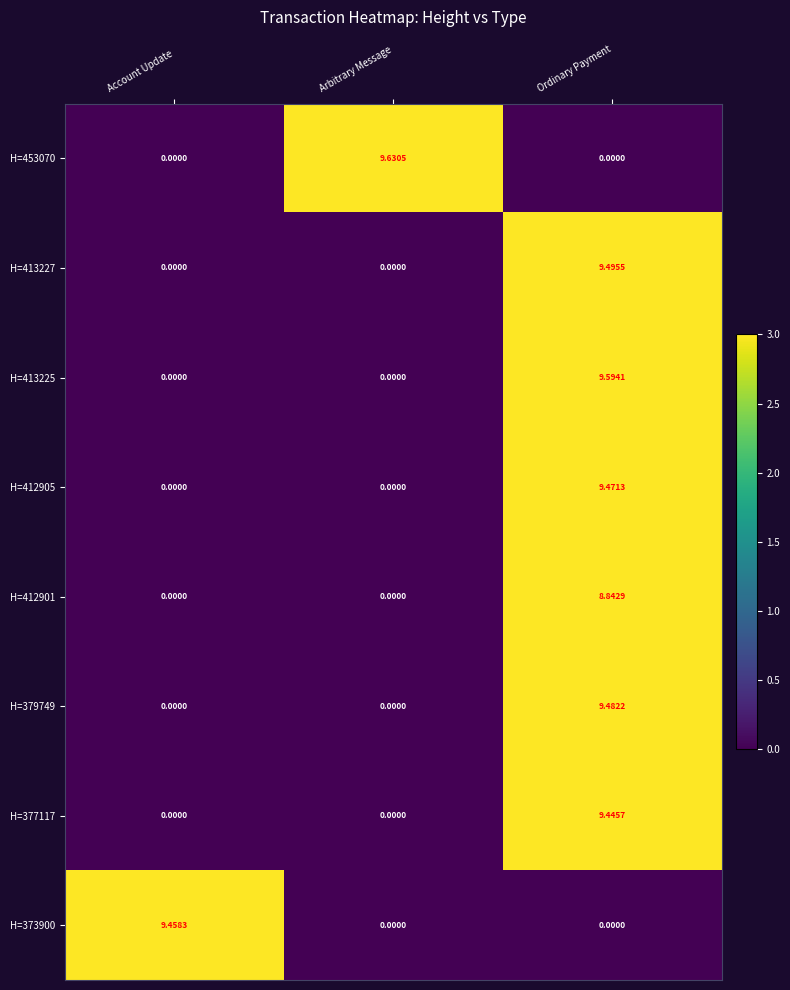

Is the value of H=412905 at Ordinary Payment greater than the value of H=453070 at Ordinary Payment?

Yes